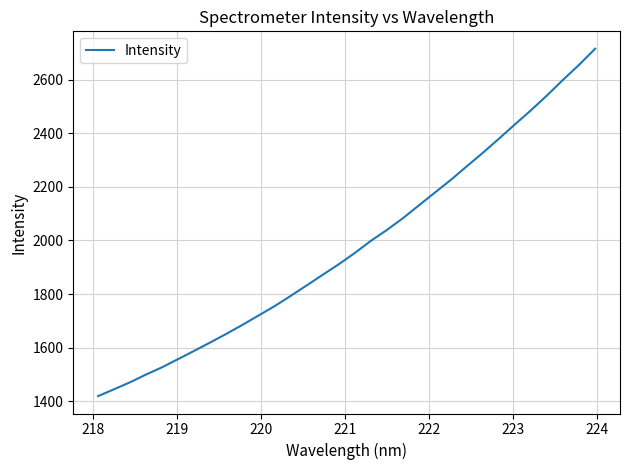

What is the smallest value displayed?

1419.7